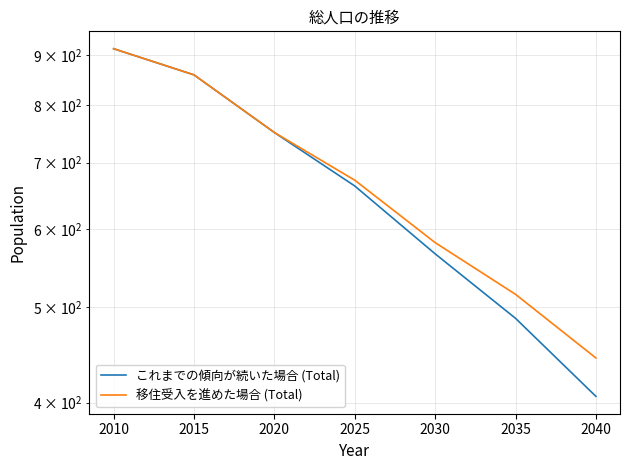

Which label corresponds to the largest value in the chart?

2010